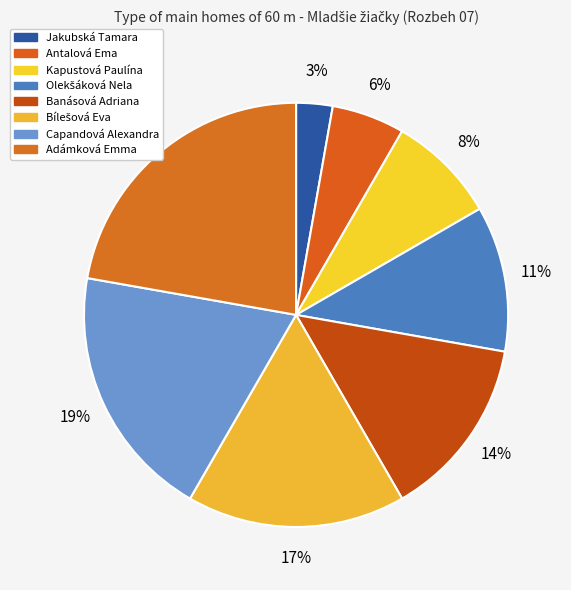

Which has a higher value, Adámková Emma or Kapustová Paulína?

Adámková Emma